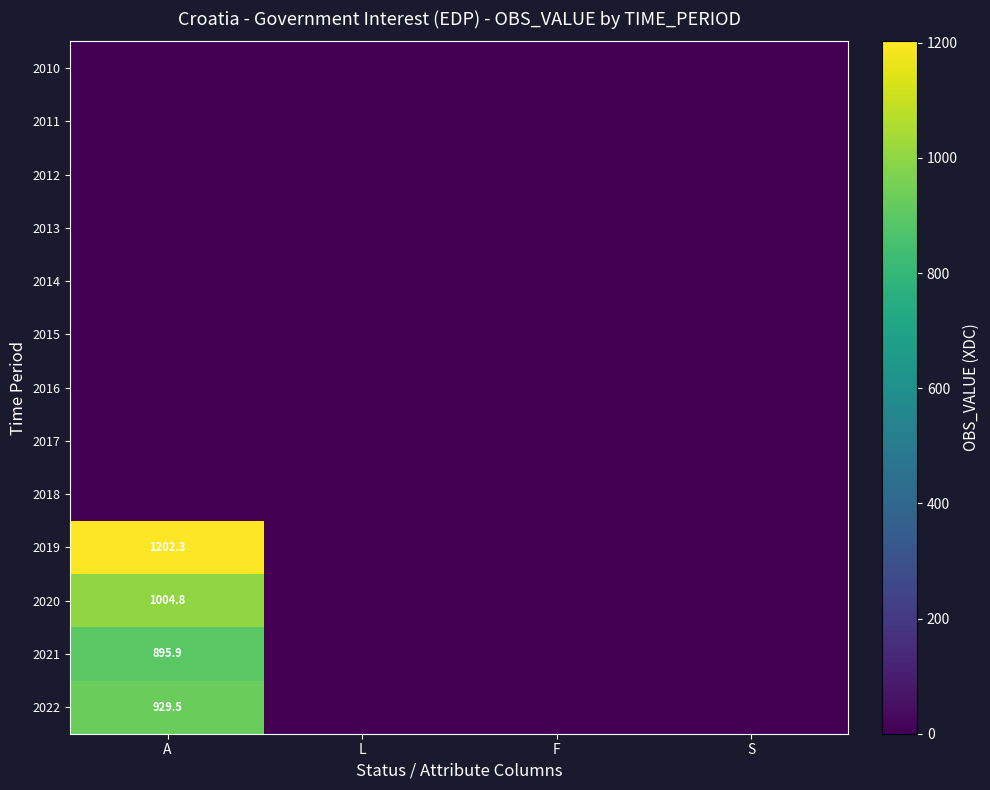

True or false: 2020 has a value of 537.3 at A.

False